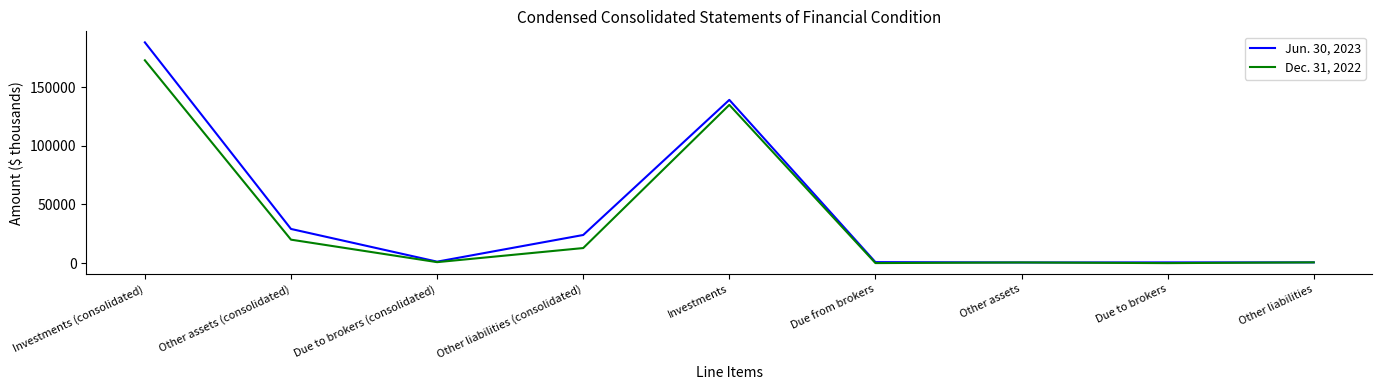

Which series has the widest spread of values?

Jun. 30, 2023